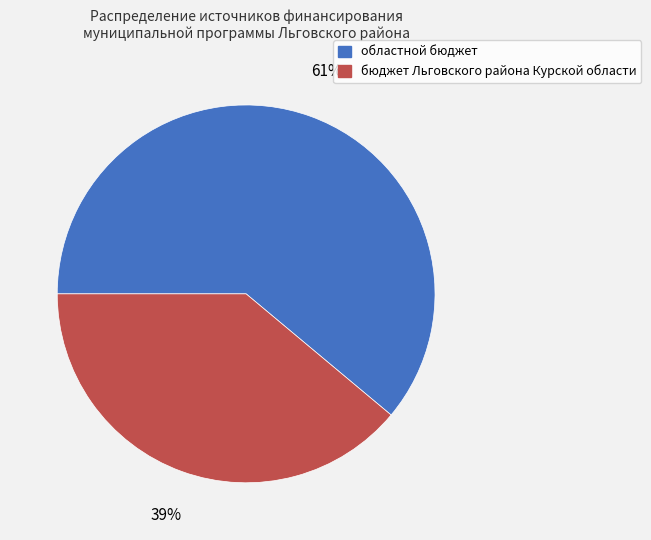

What is the smallest slice in the pie chart?

бюджет Льговского района Курской области